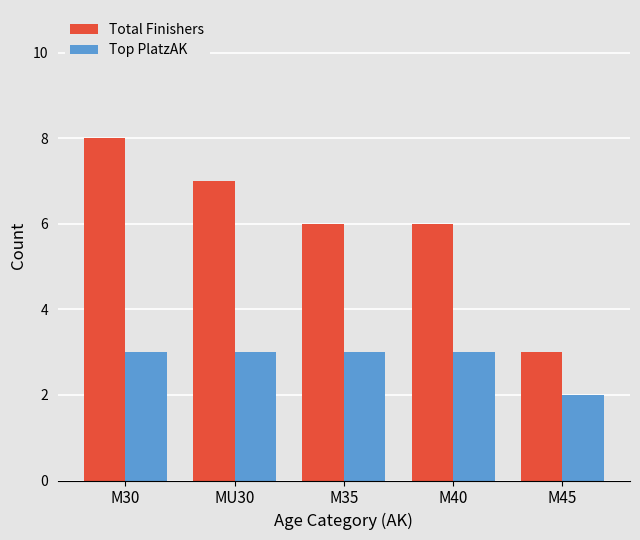

Which series has the widest spread of values?

Total Finishers